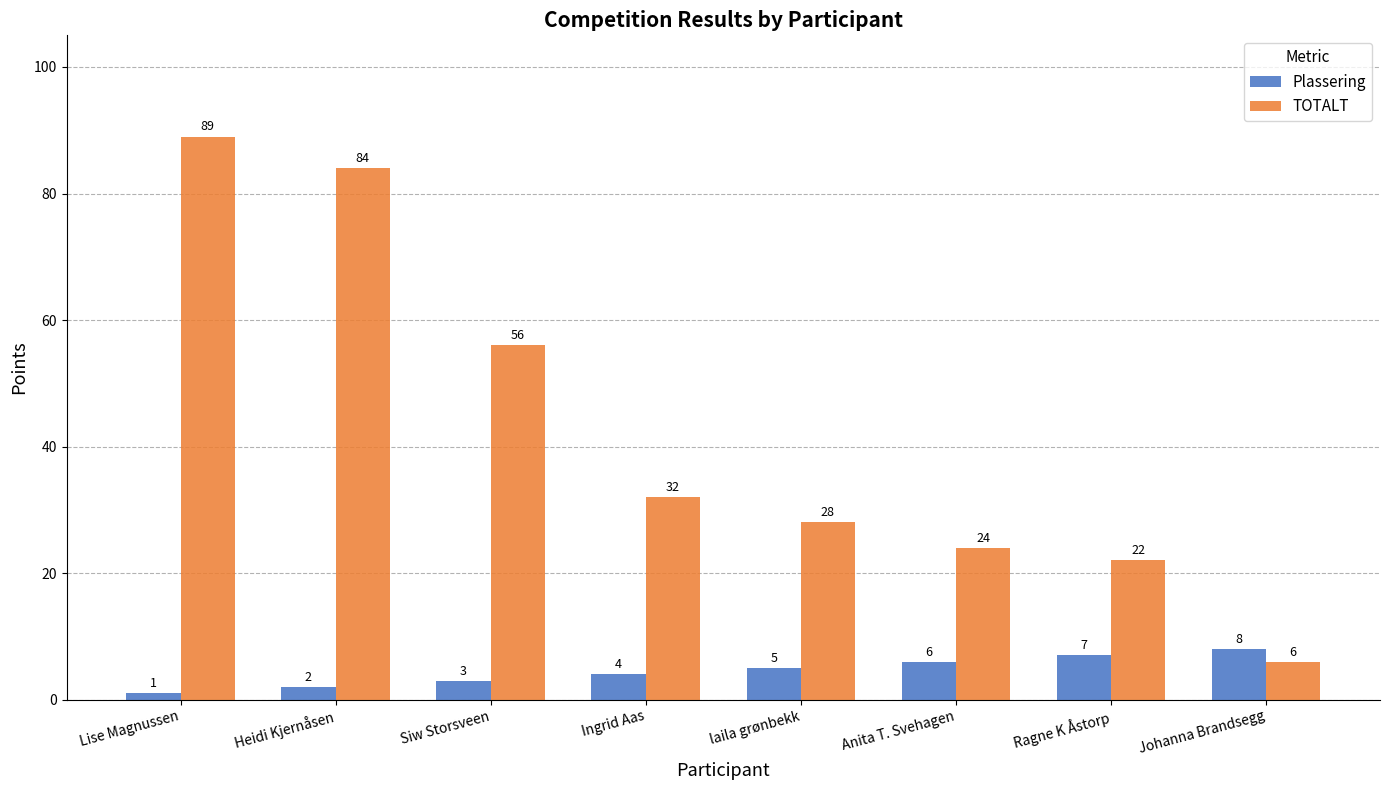

What is the difference between the maximum and minimum values in the Plassering series?

7